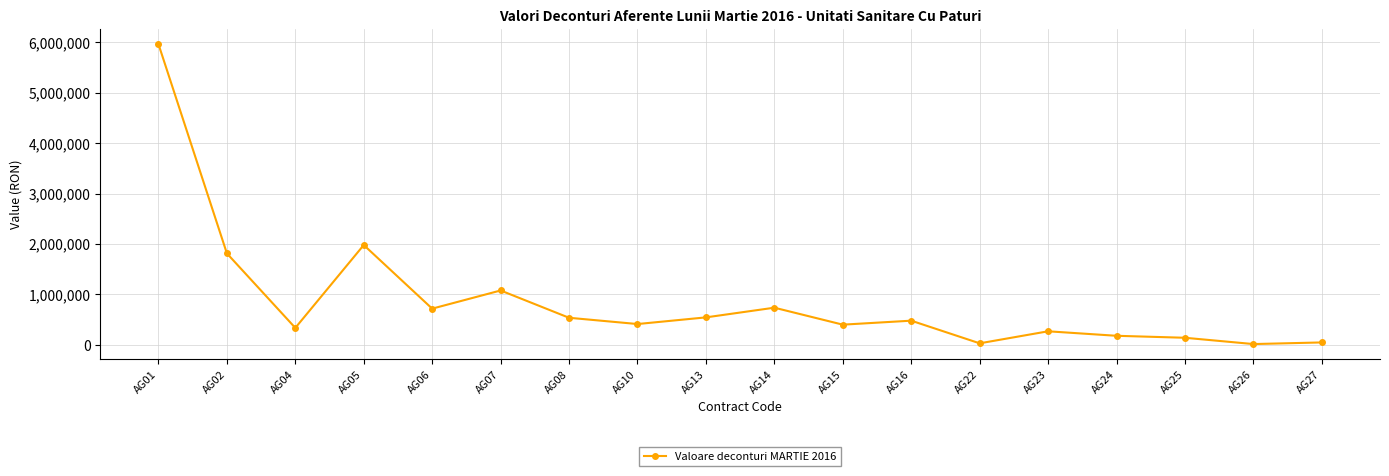

Is it true that the value at AG06 is 717241.4?

True